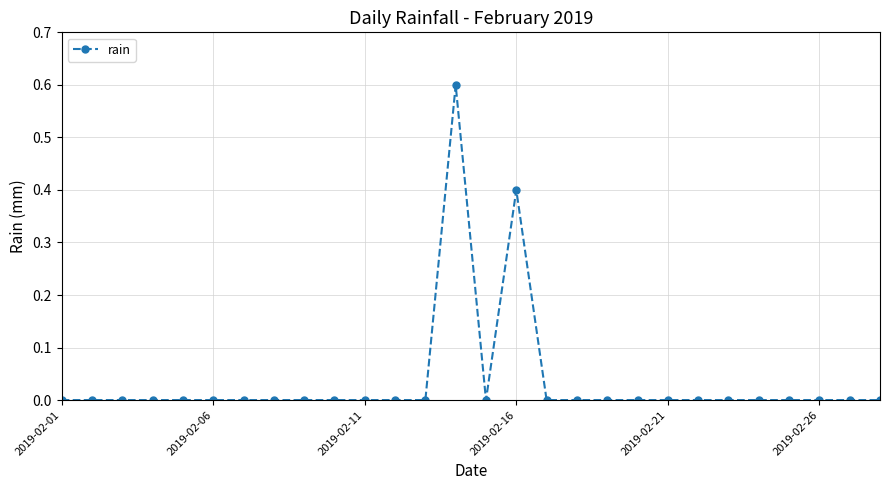

Does the chart display data point markers on the line(s)?

Yes